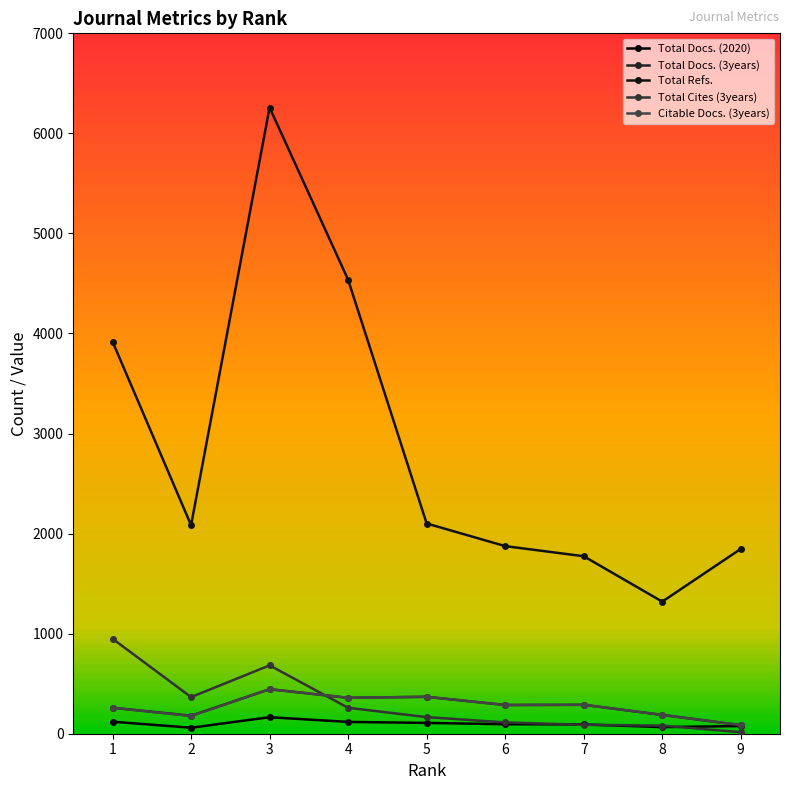

What is the maximum value for Citable Docs. (3years)?

445